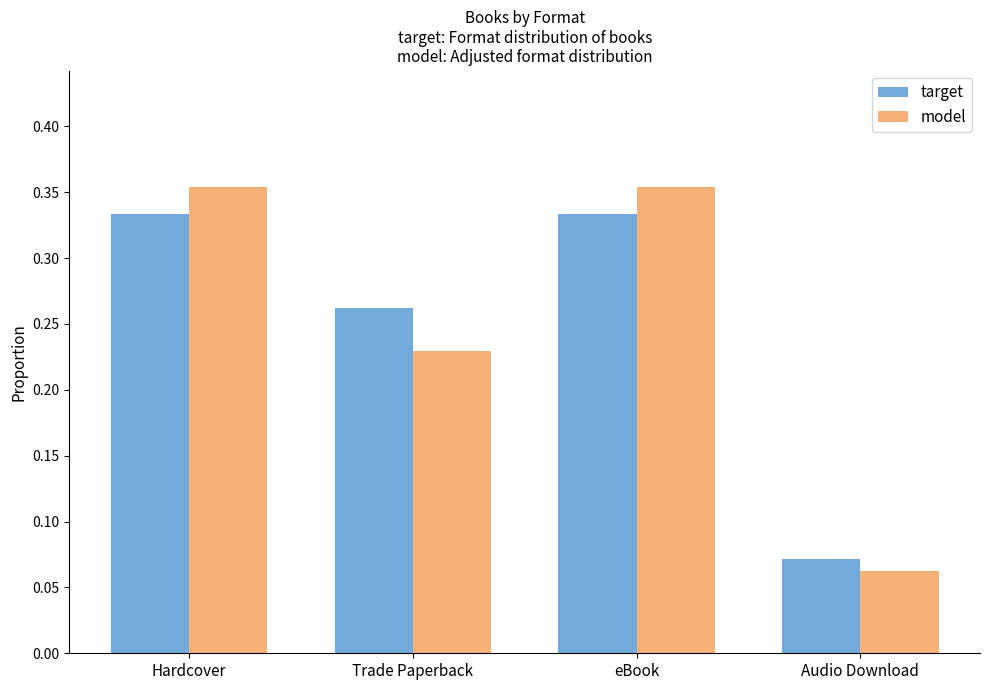

Does the chart contain stacked bars?

No